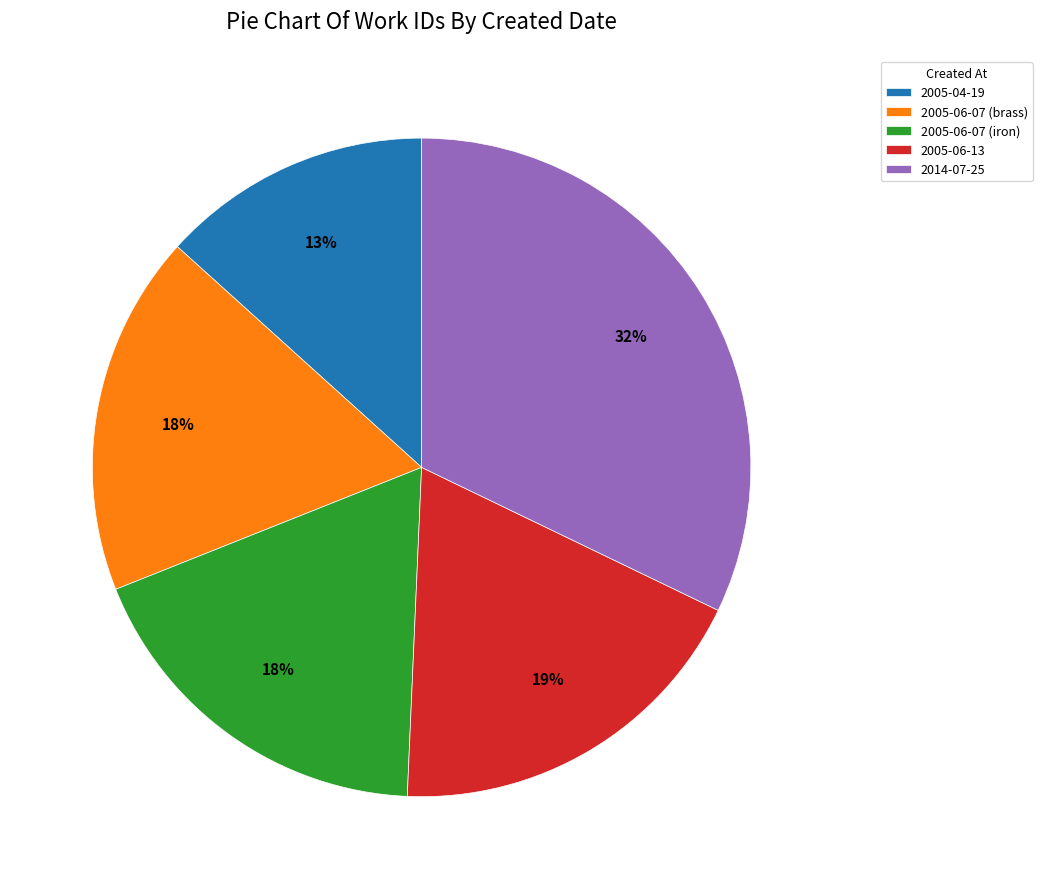

What is the largest slice in the pie chart?

2014-07-25